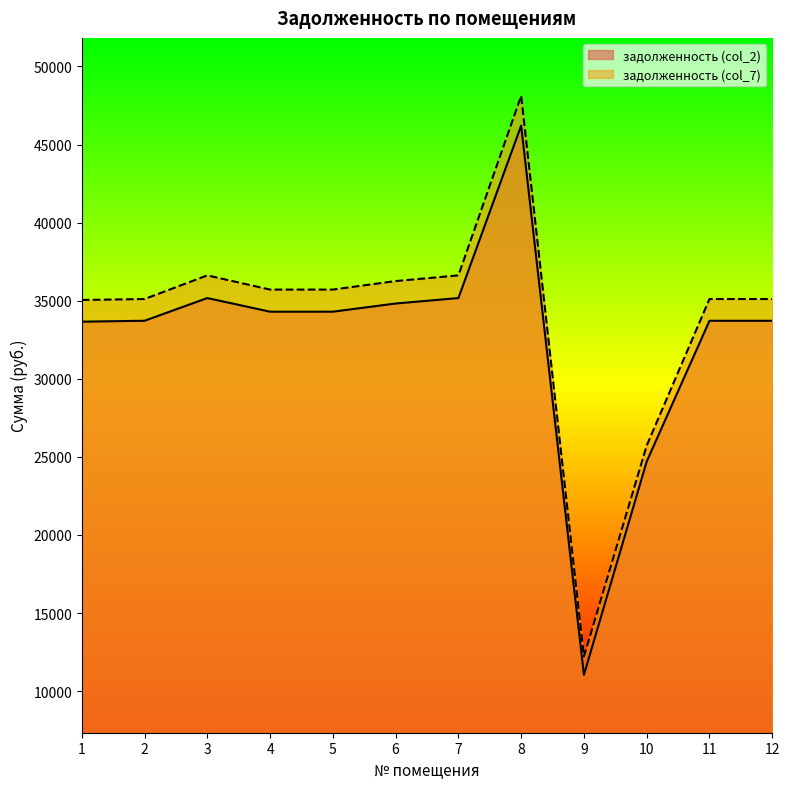

How many distinct data groups are displayed?

2